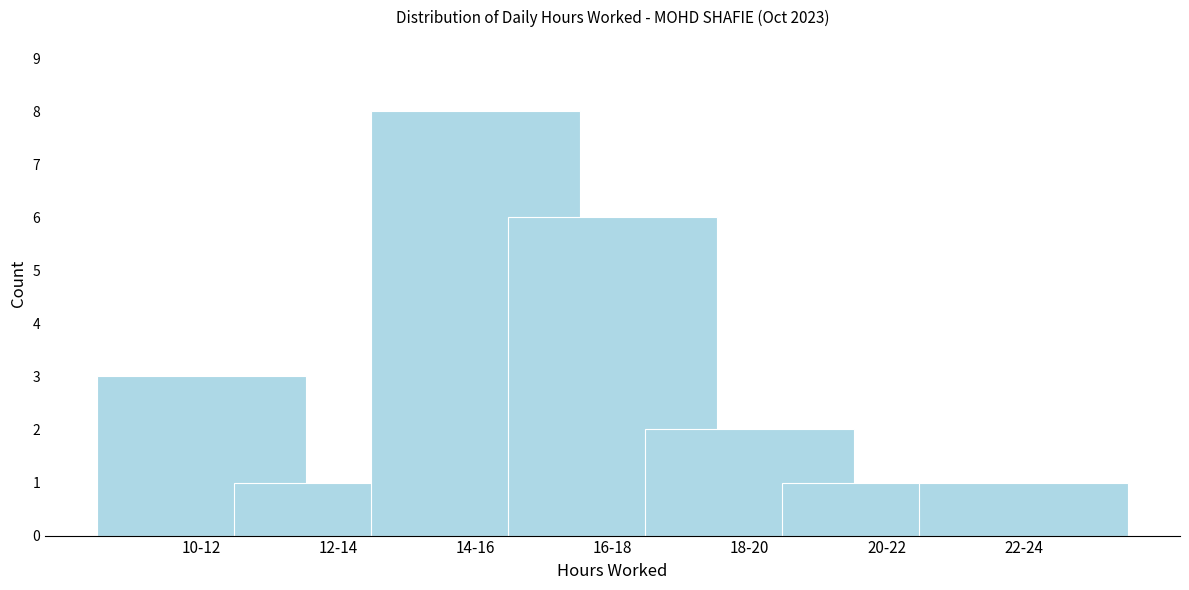

Reading right to left, transcribe all the data shown in this chart.

1	1	2	6	8	1	3